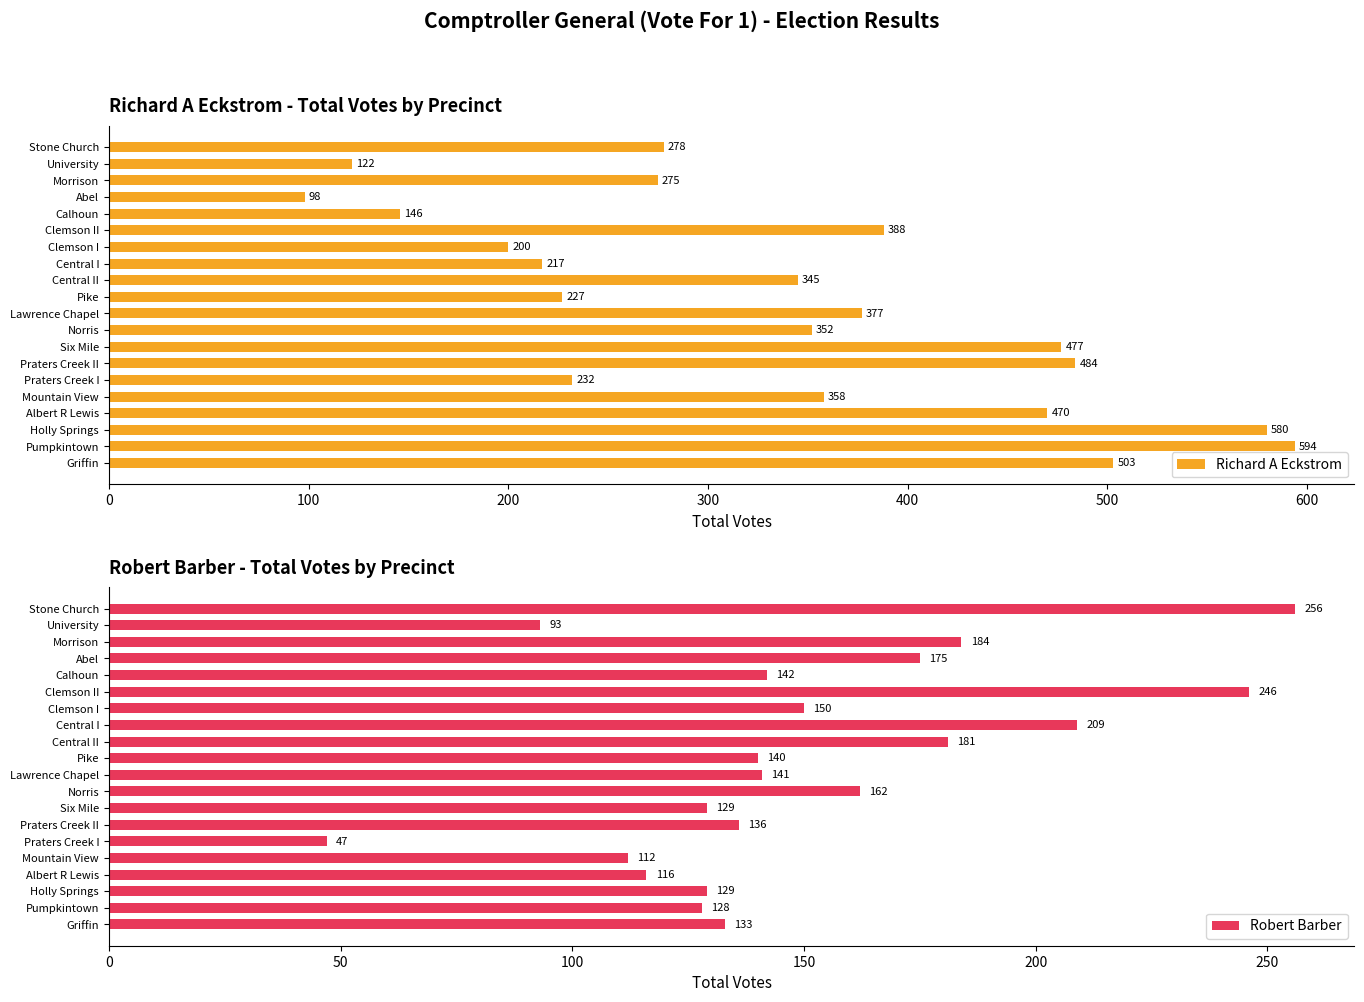

Rank the categories by Richard A Eckstrom value from lowest to highest.

Abel, University, Calhoun, Clemson I, Central I, Pike, Praters Creek I, Morrison, Stone Church, Central II, Norris, Mountain View, Lawrence Chapel, Clemson II, Albert R Lewis, Six Mile, Praters Creek II, Griffin, Holly Springs, Pumpkintown